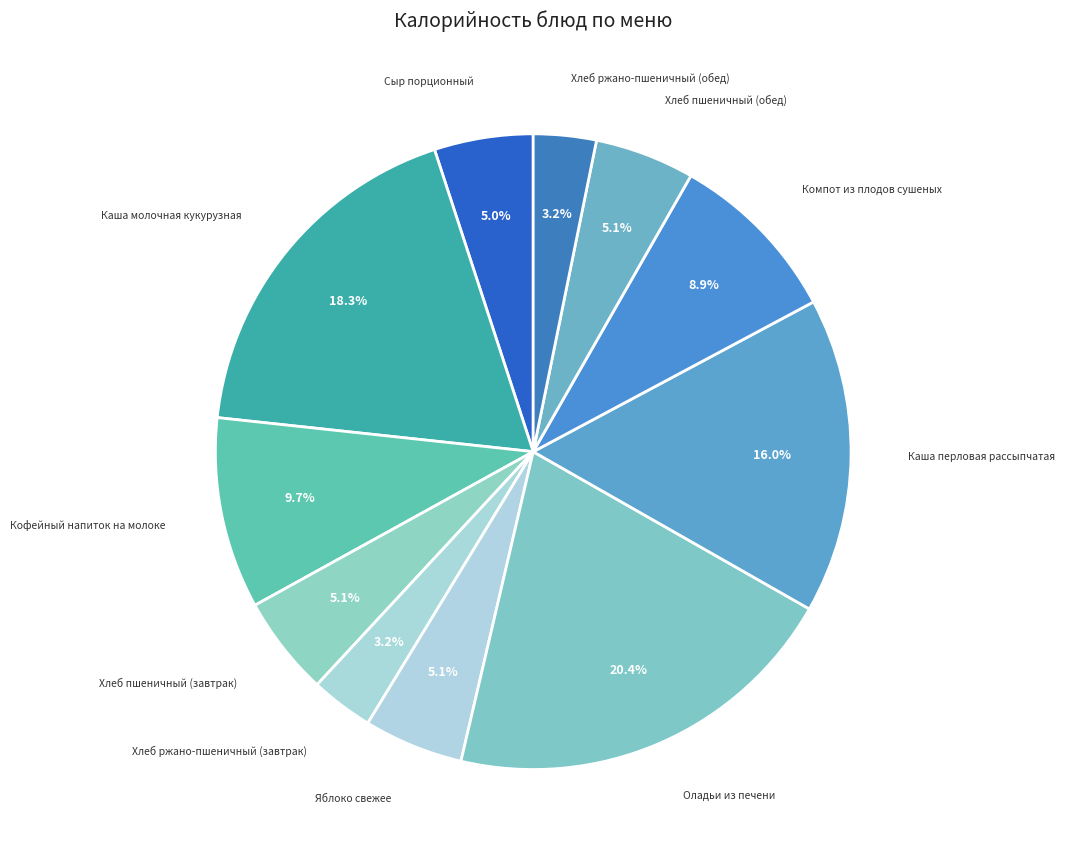

Is it true that Хлеб пшеничный (завтрак) is 1% of the pie?

False